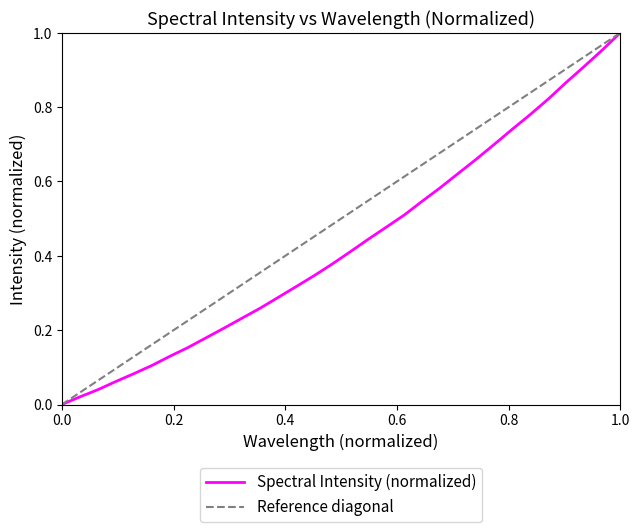

What is the value of the 8th point from the left?

0.2